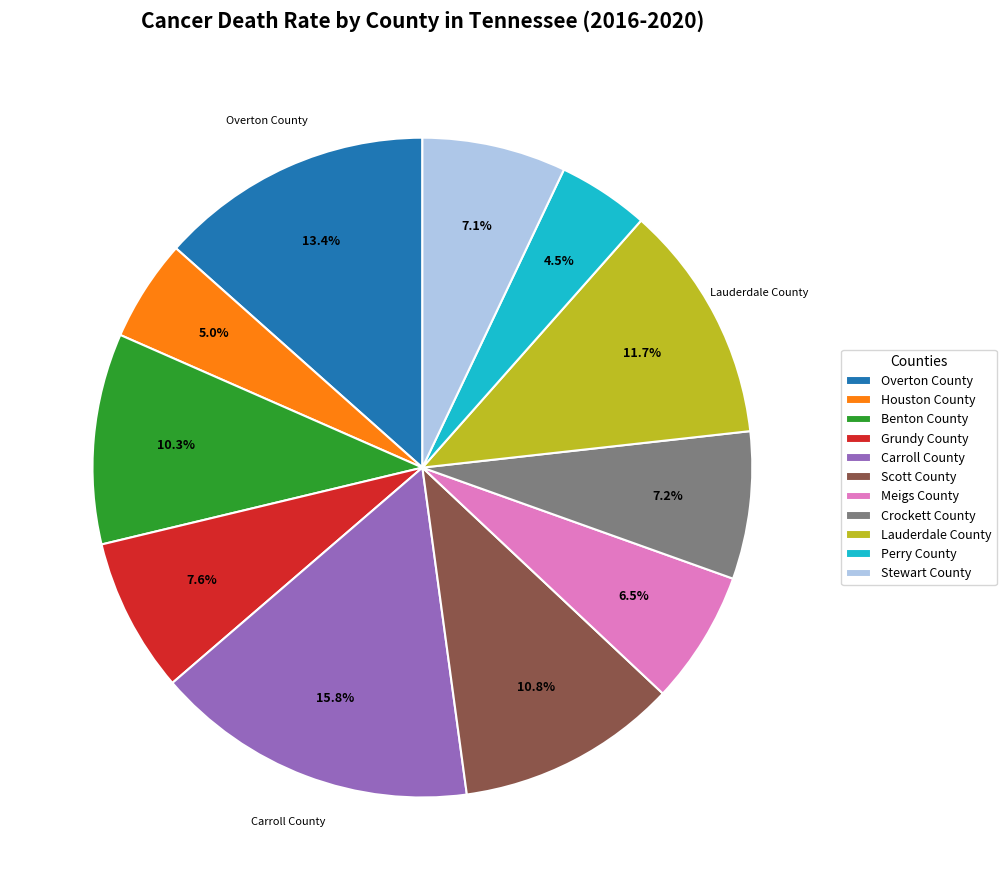

Count the number of slices in the pie.

11